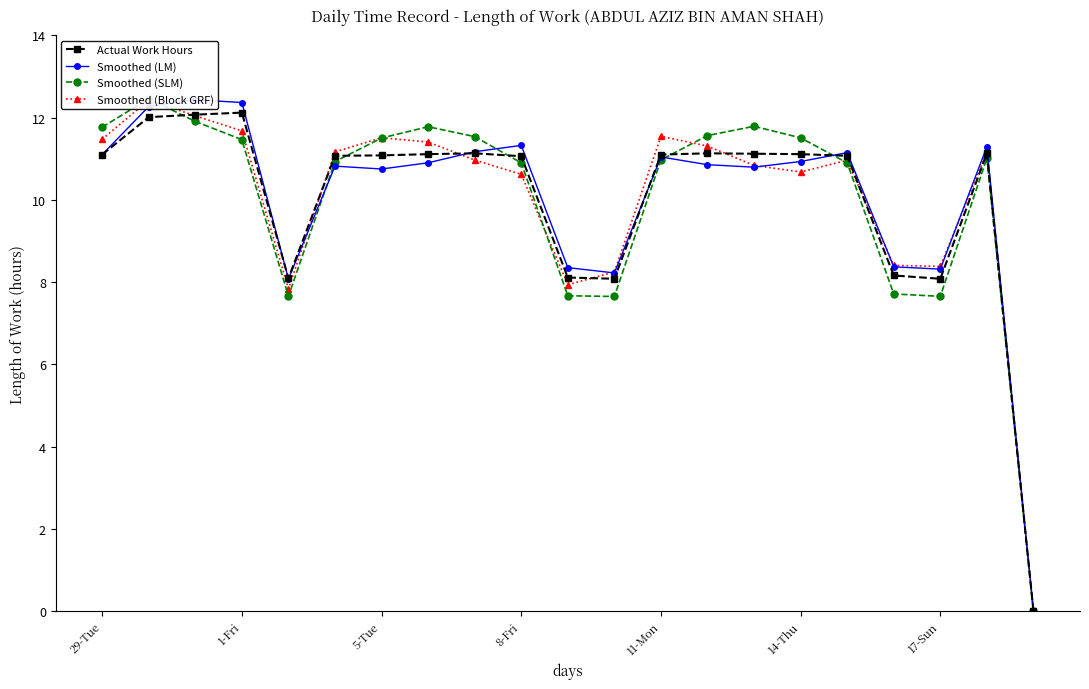

At how many categories does at least one series exceed 0?

20